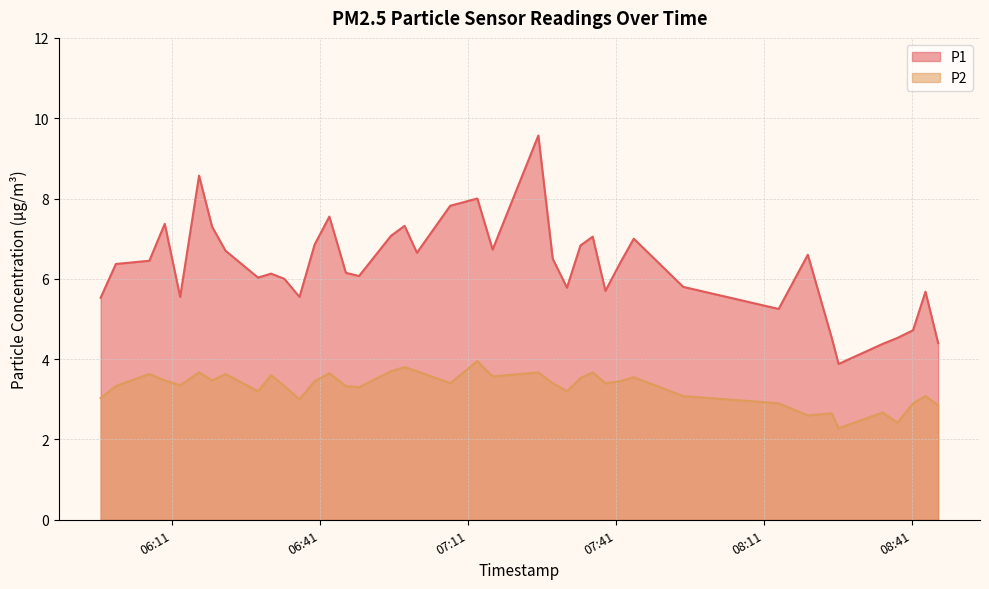

At 2022-08-20T06:31:04, list the series in order from smallest to largest.

P2, P1